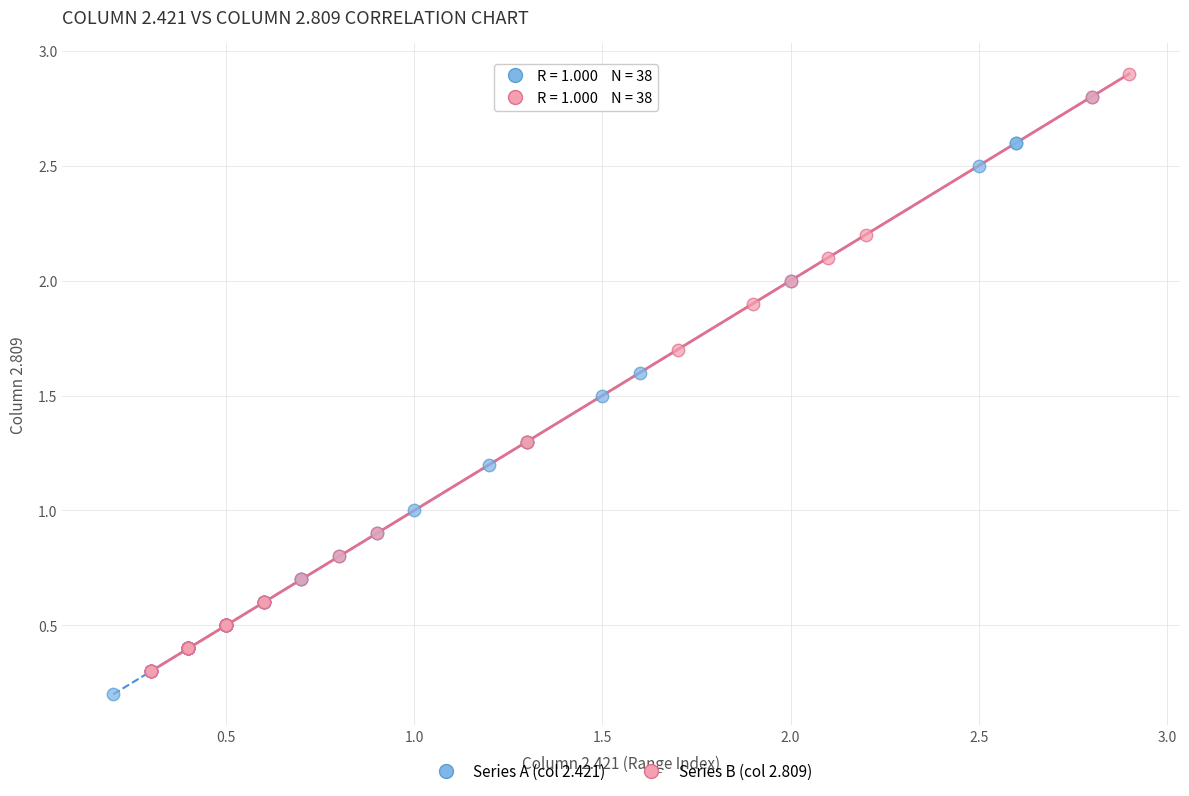

Which series reaches the minimum Y coordinate?

Series A (col 2.421)